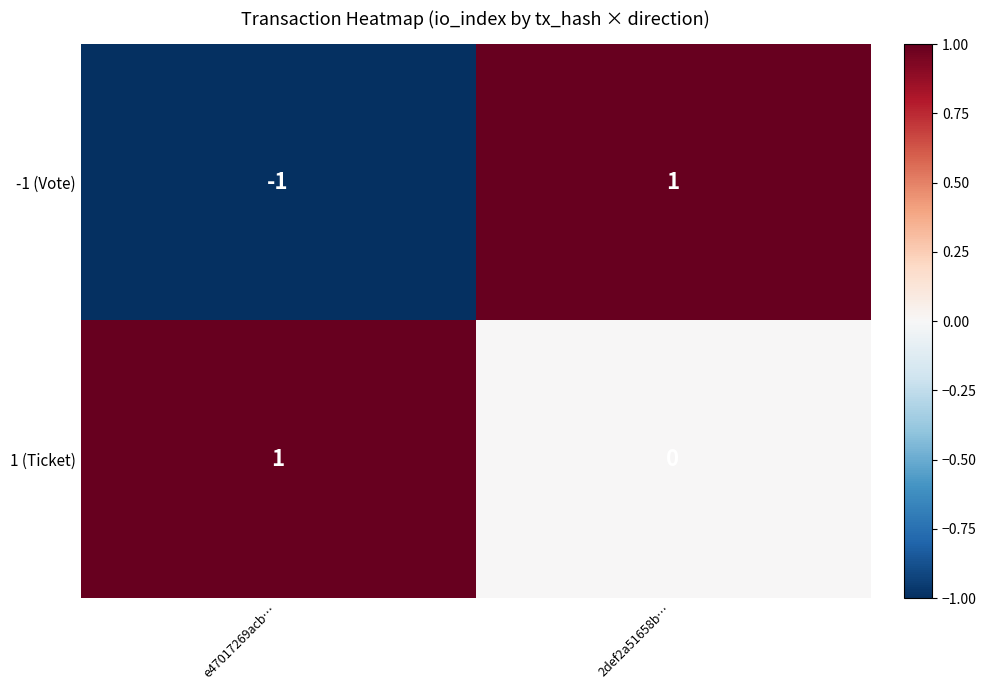

Which series changed the most between e47017269acb… and 2def2a51658b…?

-1 (Vote)